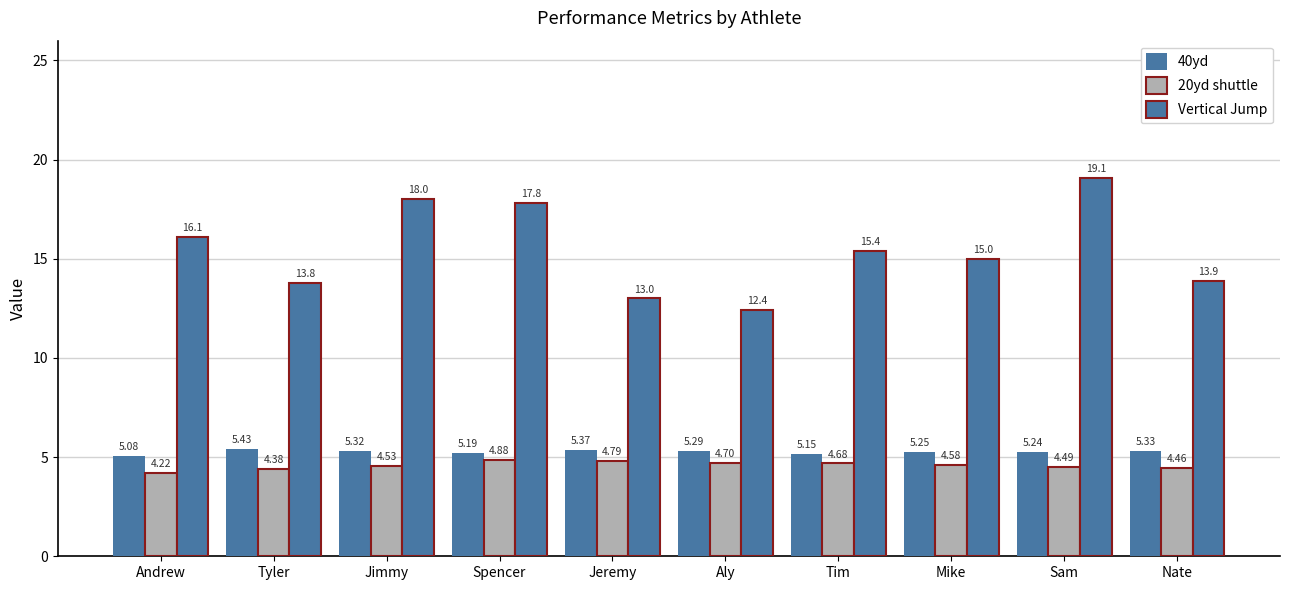

How many groups of bars are there?

10